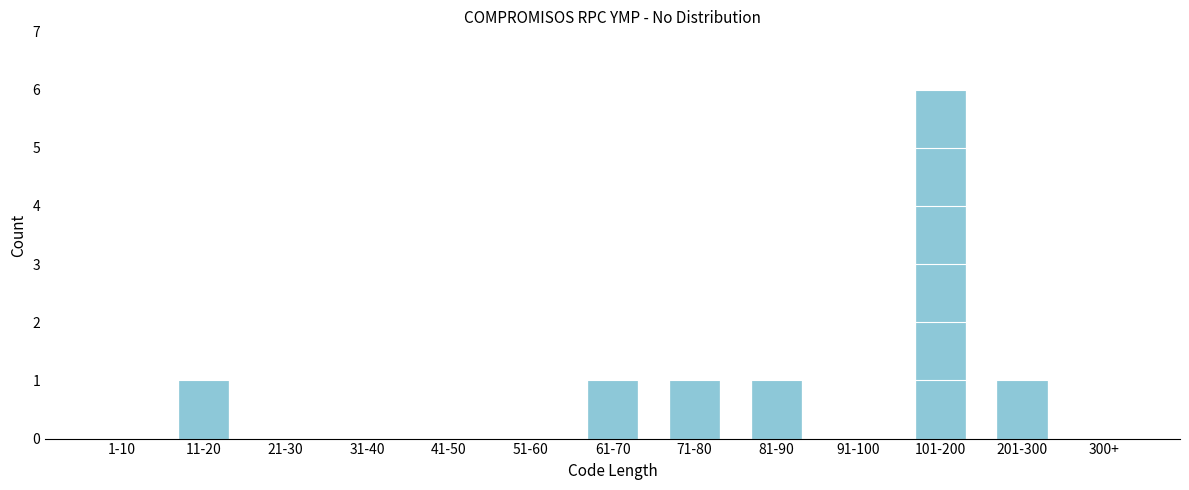

Reading left to right, list all the values displayed in this chart.

1-10=0	11-20=1	21-30=0	31-40=0	41-50=0	51-60=0	61-70=1	71-80=1	81-90=1	91-100=0	101-200=6	201-300=1	300+=0